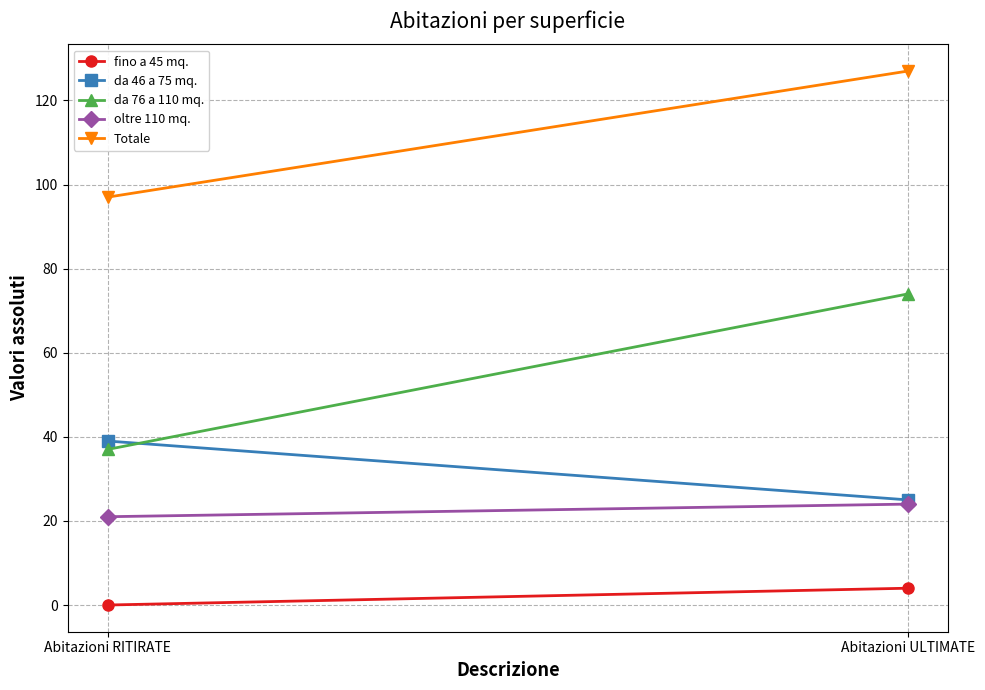

What is the average value of the da 46 a 75 mq. series?

32